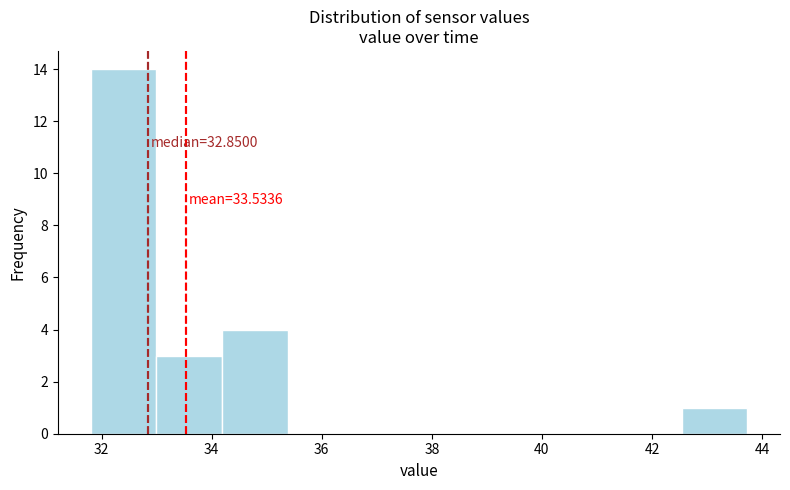

Which range on the x-axis has the tallest bar?

31.8 to 33.0